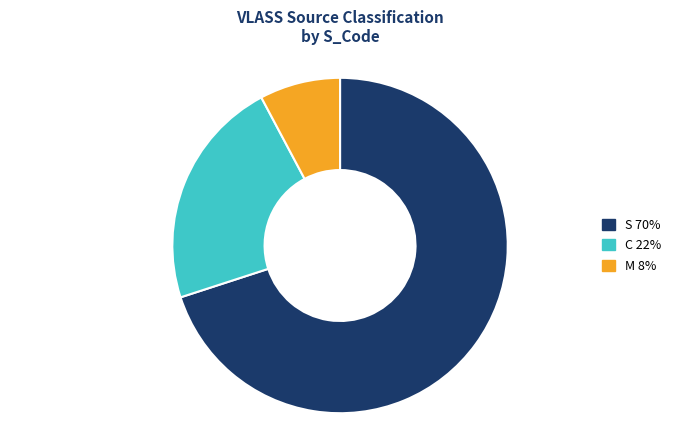

Is the sum of M and S greater than half?

Yes